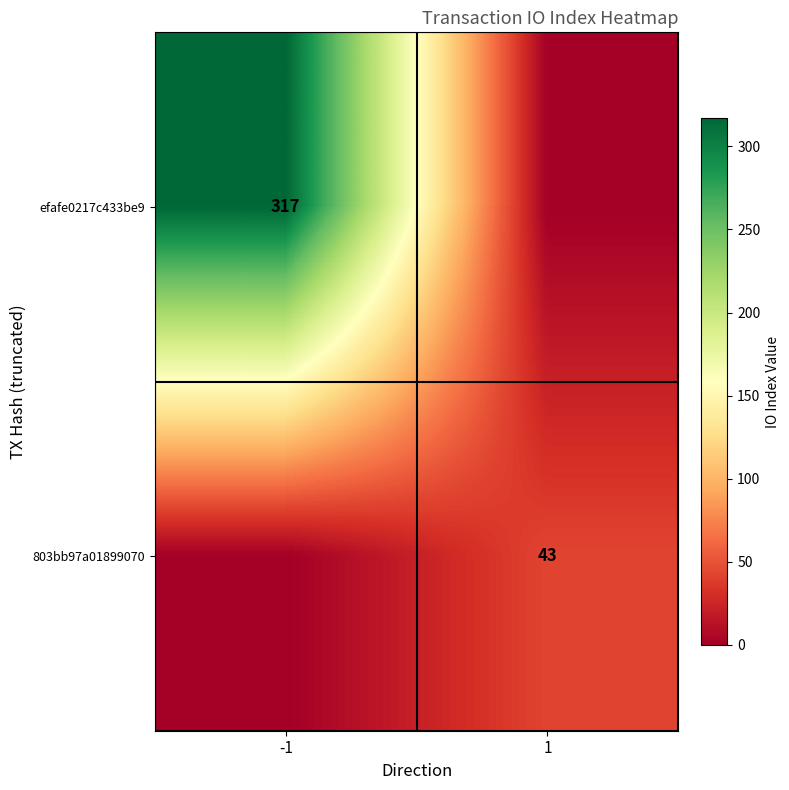

True or false: 803bb97a01899070 has a value of 43 at 1.

True